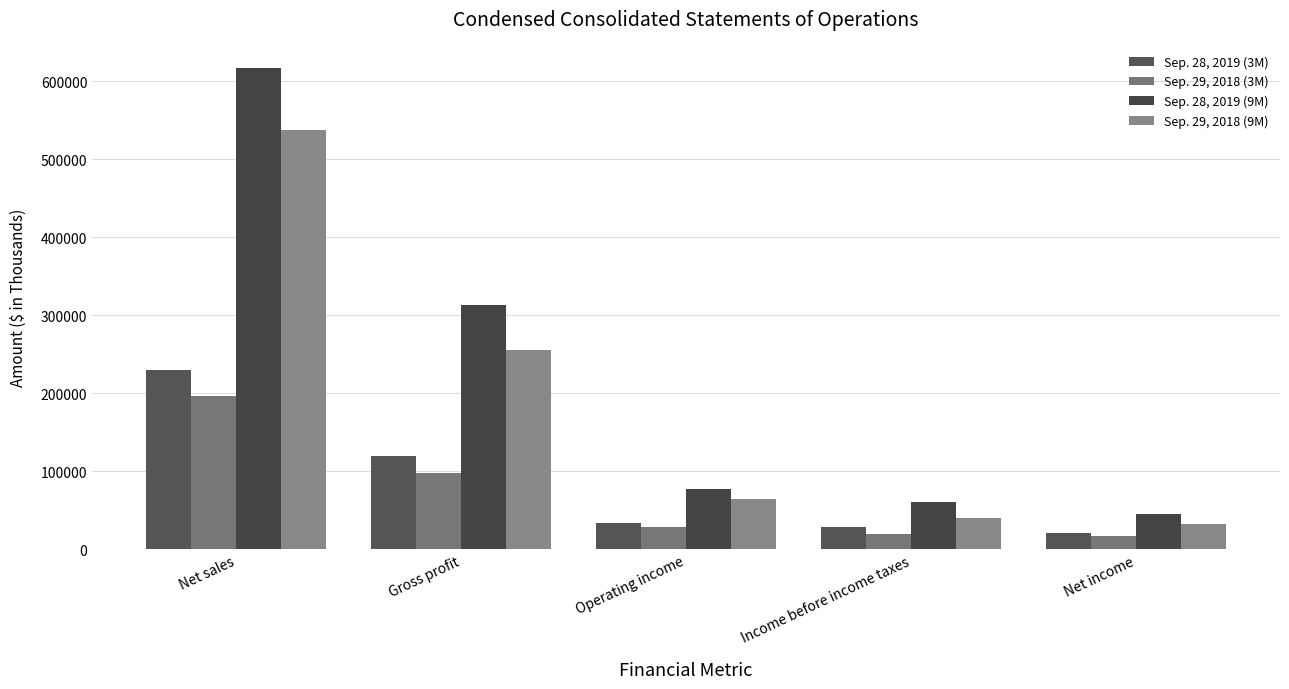

Rank the series at Income before income taxes from lowest to highest value.

Sep. 29, 2018 (3M), Sep. 28, 2019 (3M), Sep. 29, 2018 (9M), Sep. 28, 2019 (9M)